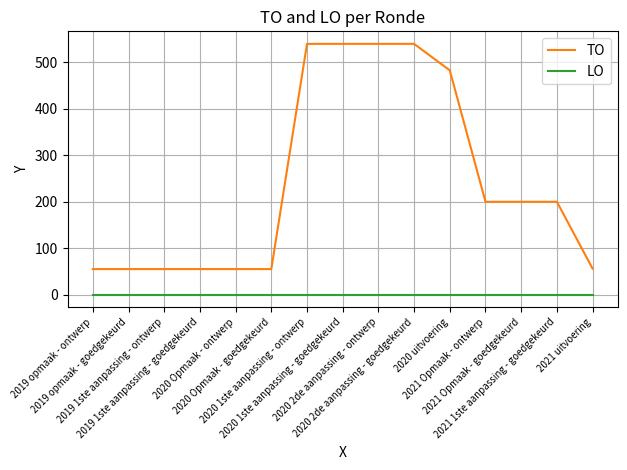

What is the greatest value displayed?

540